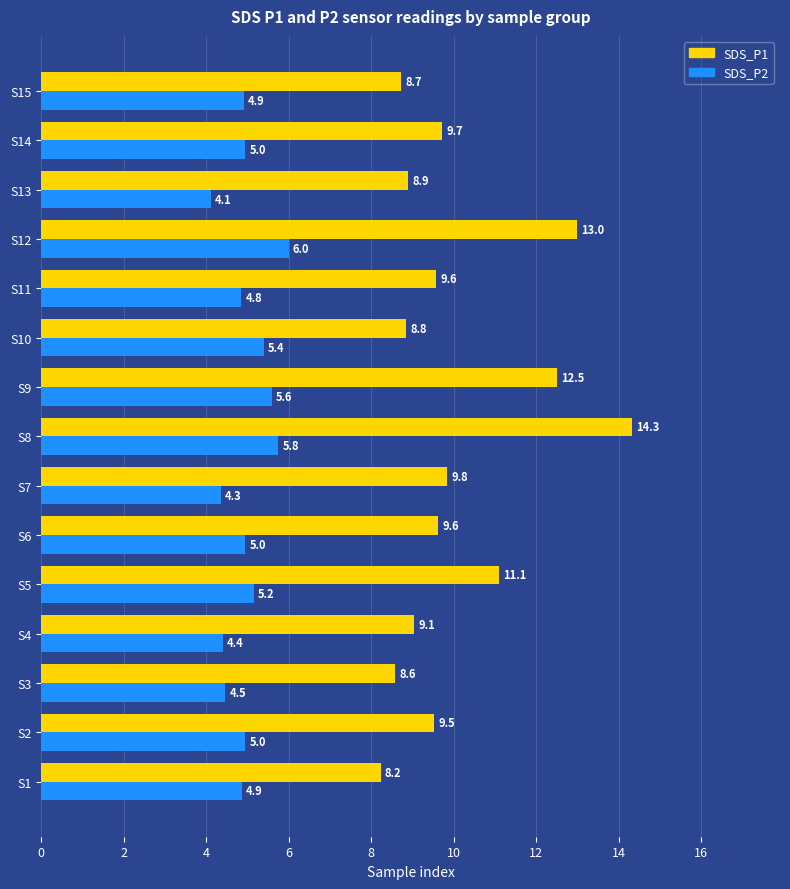

Rank the series at S4 from highest to lowest value.

SDS_P1, SDS_P2